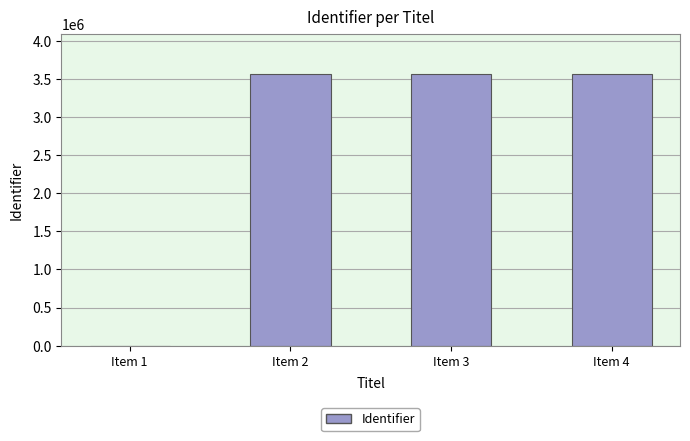

The value at Item 2 is 4815907. True or false?

False